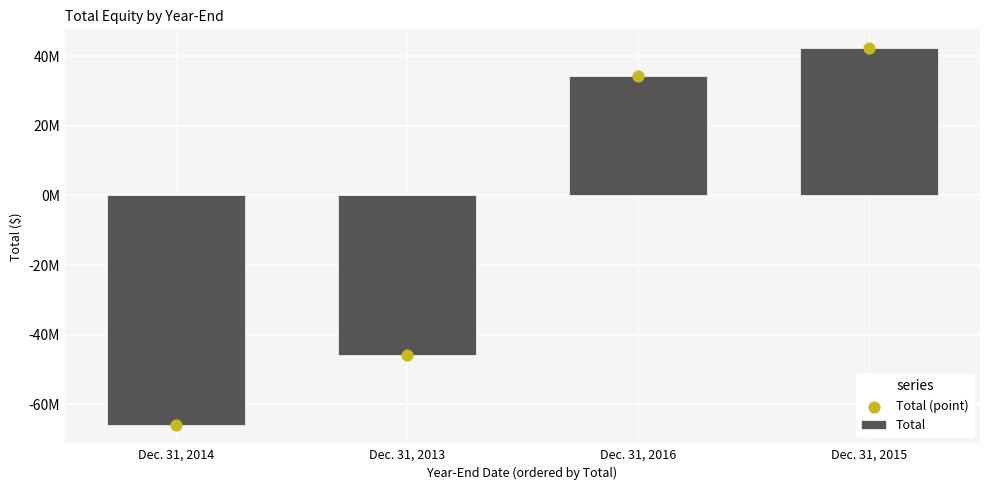

Is the value of Total at Dec. 31, 2013 greater than the value of Total (point) at Dec. 31, 2013?

No